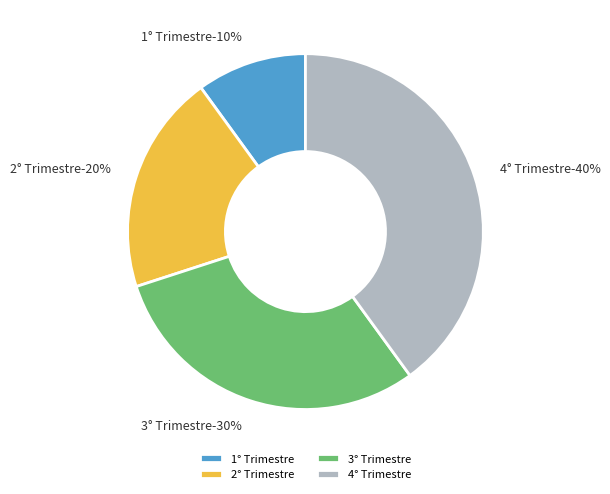

Is 1° Trimestre the majority of the pie?

No